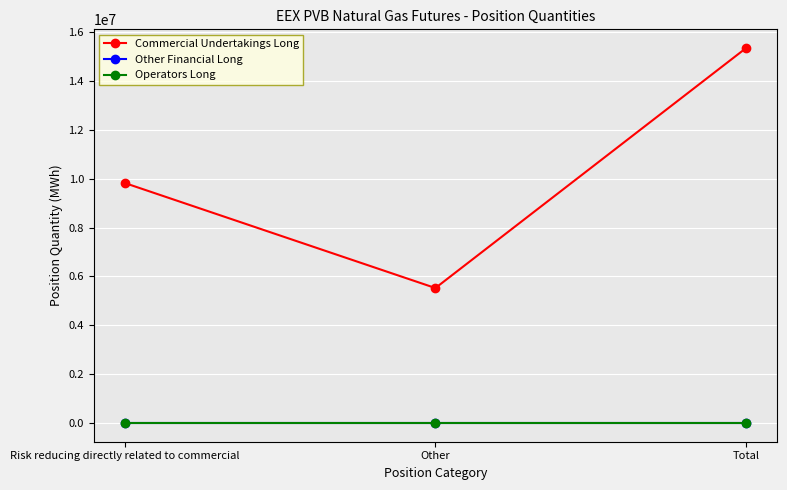

What is the total value across all series at Risk reducing directly related to commercial?

9827620